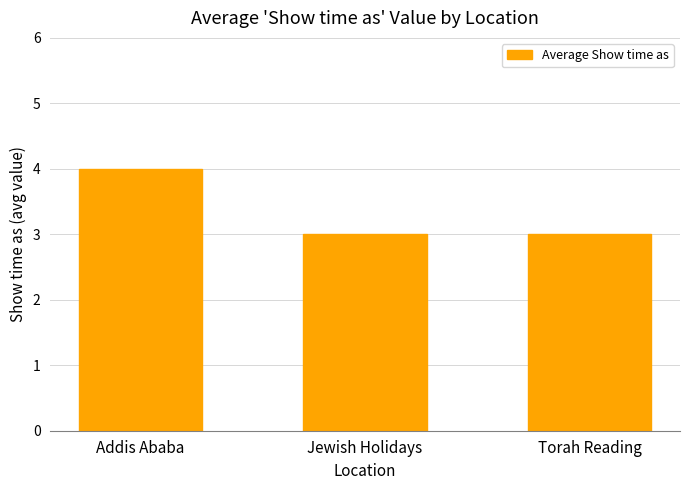

The value at Jewish Holidays is 5. True or false?

False